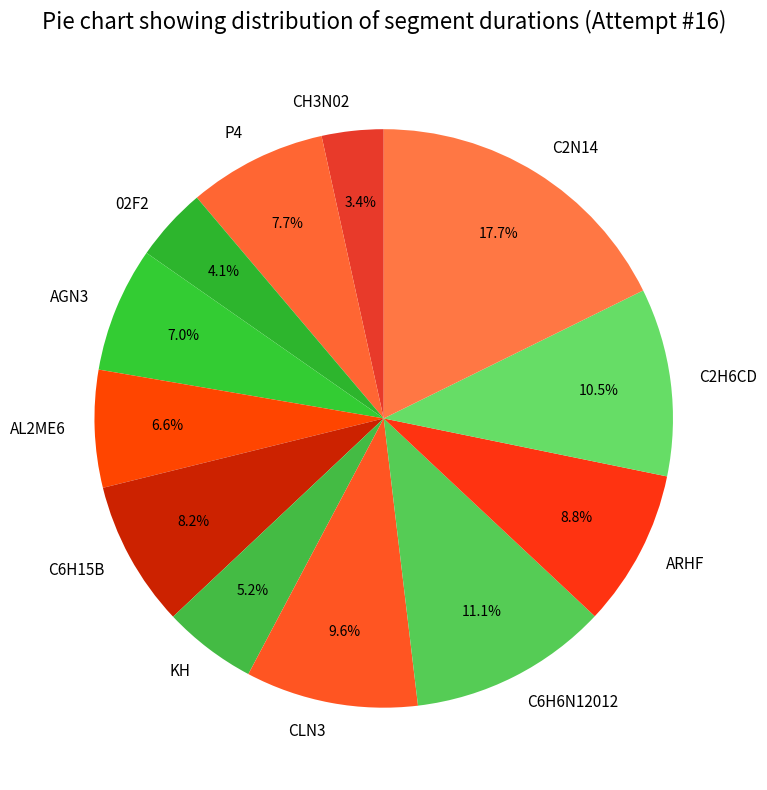

What percentage is the AL2ME6 slice, to the nearest percent?

7%